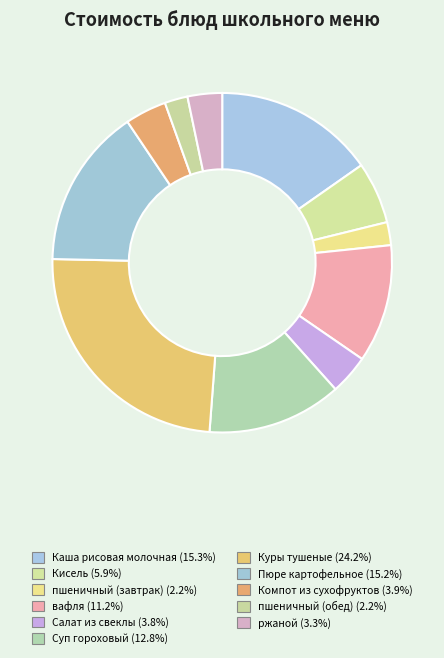

Count the number of slices in the pie.

11